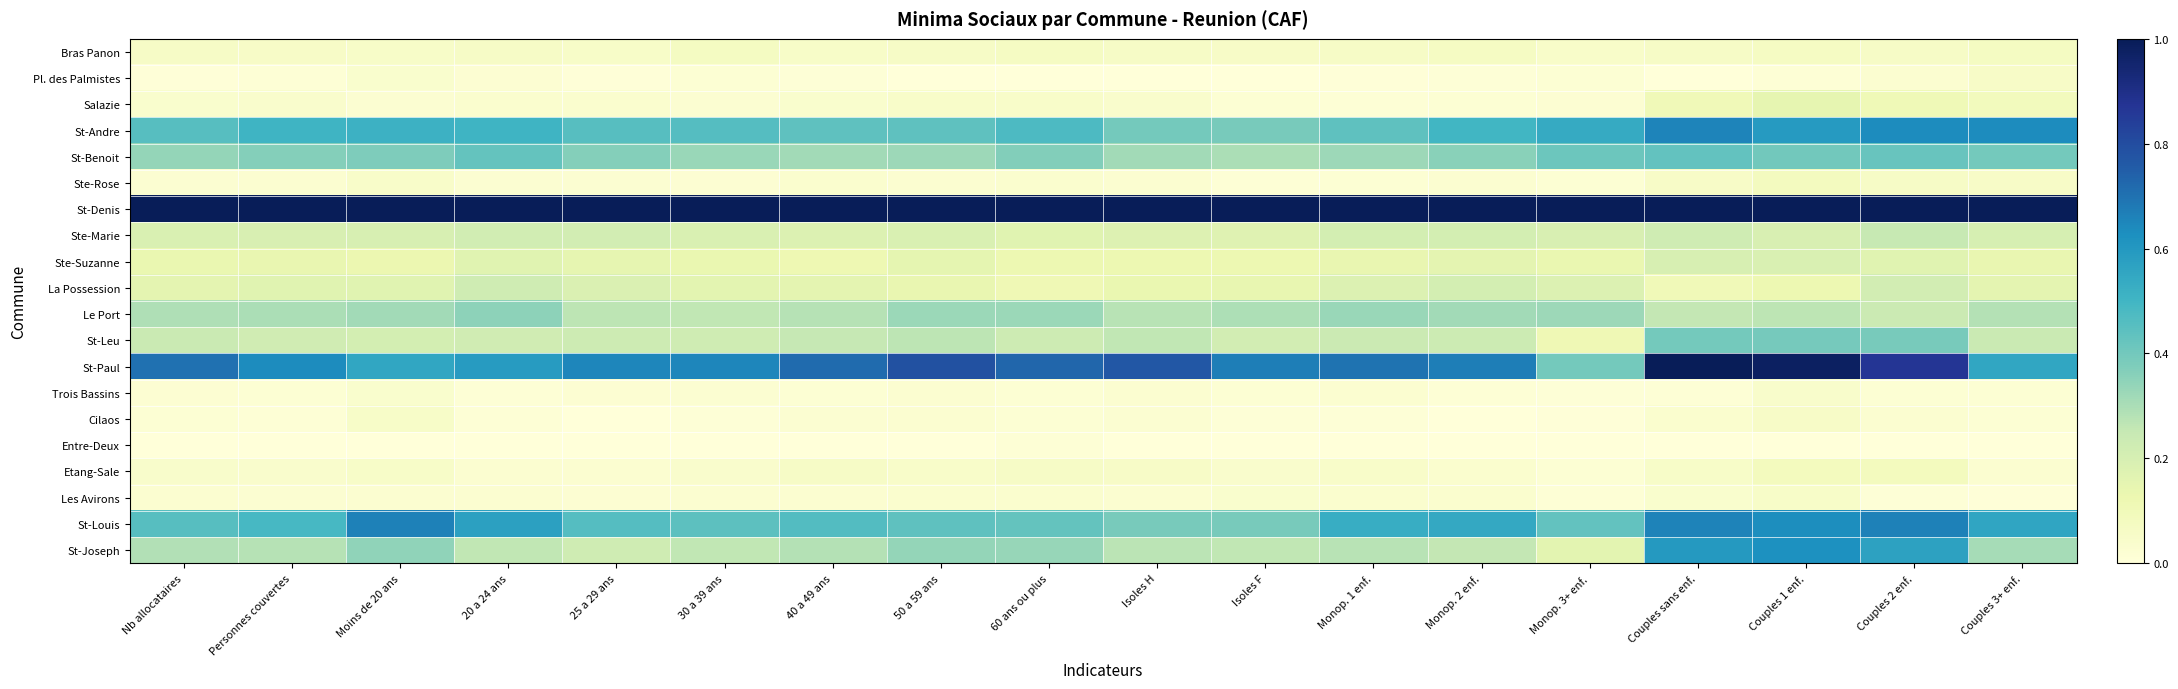

What is the spread (max minus min) of values at 30 a 39 ans?

1.0